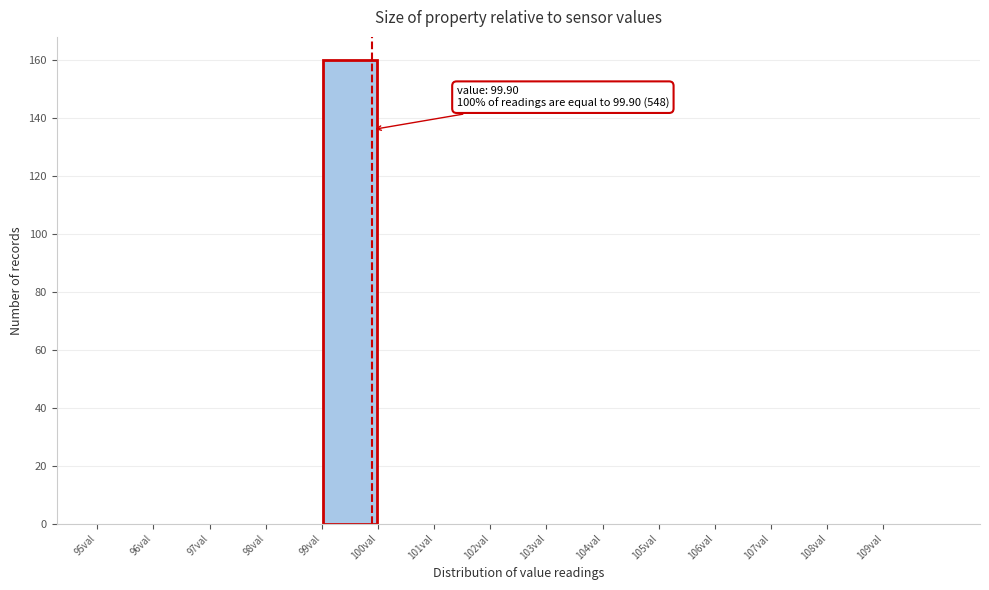

Over which range of the x-axis is the bar tallest?

99 to 100